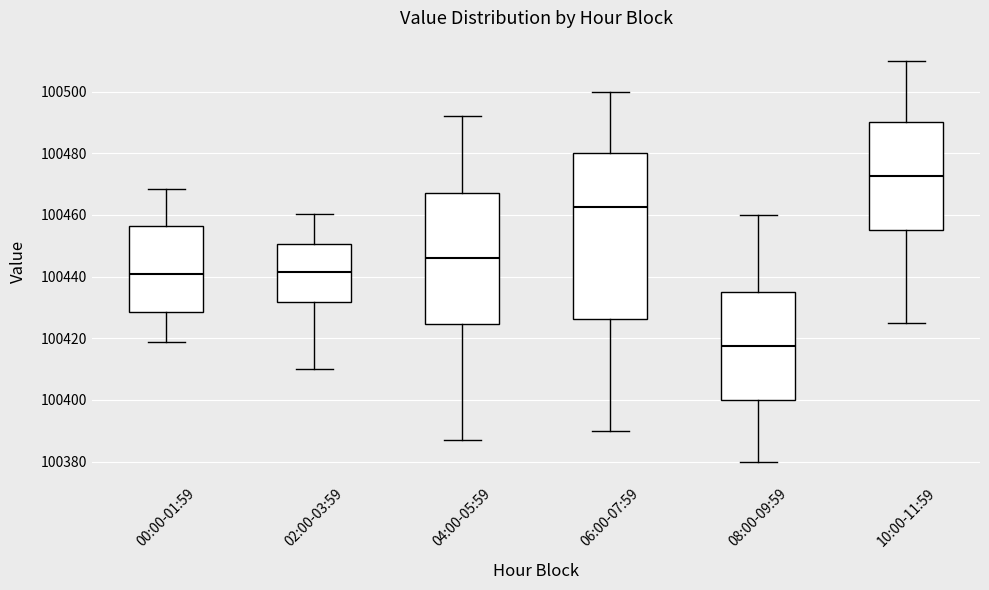

Reading left to right, read every box against the y-axis: the position of its median line, the range the box covers, and the ends of its whiskers. The values are not printed on the chart, so give them approximately, as read against the axis.

00:00-01:59: median 100440, box 100428 to 100456, whiskers 100418 to 100468
02:00-03:59: median 100442, box 100432 to 100450, whiskers 100410 to 100460
04:00-05:59: median 100446, box 100424 to 100468, whiskers 100388 to 100492
06:00-07:59: median 100462, box 100426 to 100480, whiskers 100390 to 100500
08:00-09:59: median 100418, box 100400 to 100436, whiskers 100380 to 100460
10:00-11:59: median 100472, box 100456 to 100490, whiskers 100426 to 100510